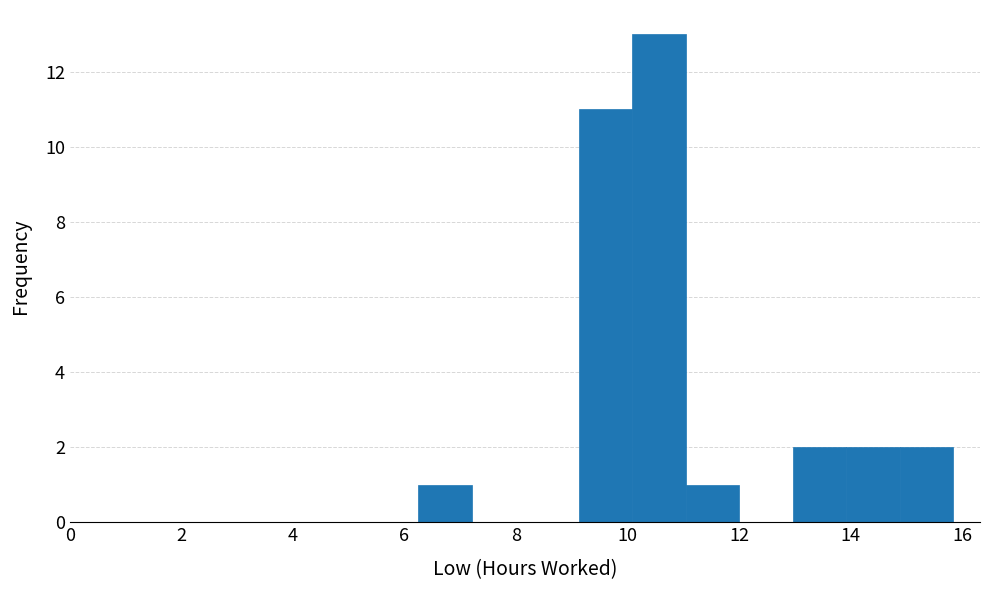

Reading left to right, list every bar in this chart as the range it spans on the x-axis followed by its height. Neither the bar edges nor the heights are printed on the chart, so give them approximately, as read against the axes.

6.2 to 7.2: 1
7.2 to 8.2: 0
8.2 to 9.2: 0
9.2 to 10.0: 11
10.0 to 11.0: 13
11.0 to 12.0: 1
12.0 to 13.0: 0
13.0 to 14.0: 2
14.0 to 14.8: 2
14.8 to 15.8: 2